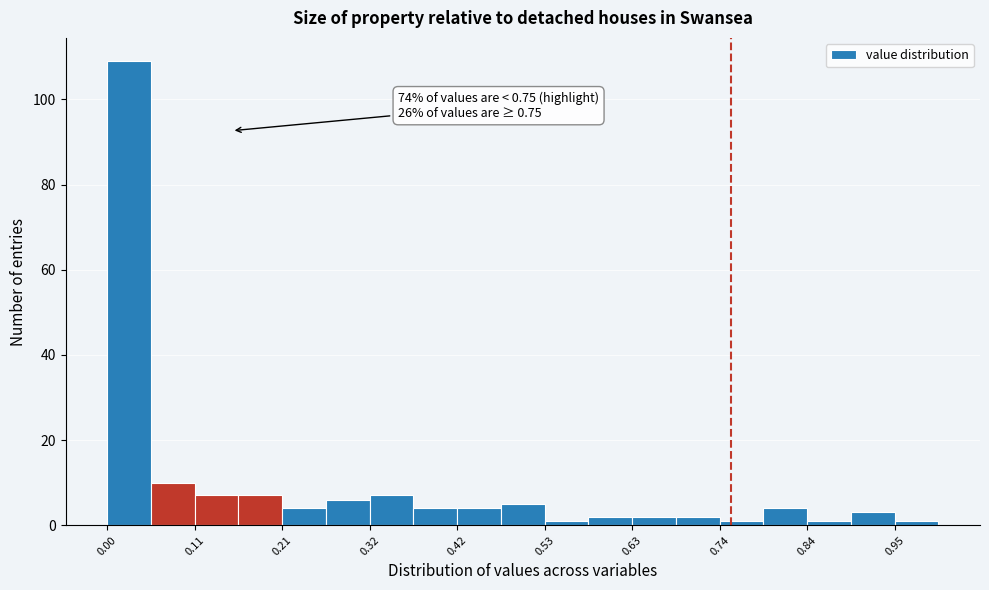

Around what value on the x-axis is the tallest bar? Give the approximate position of its centre, as read against the axis.

0.02